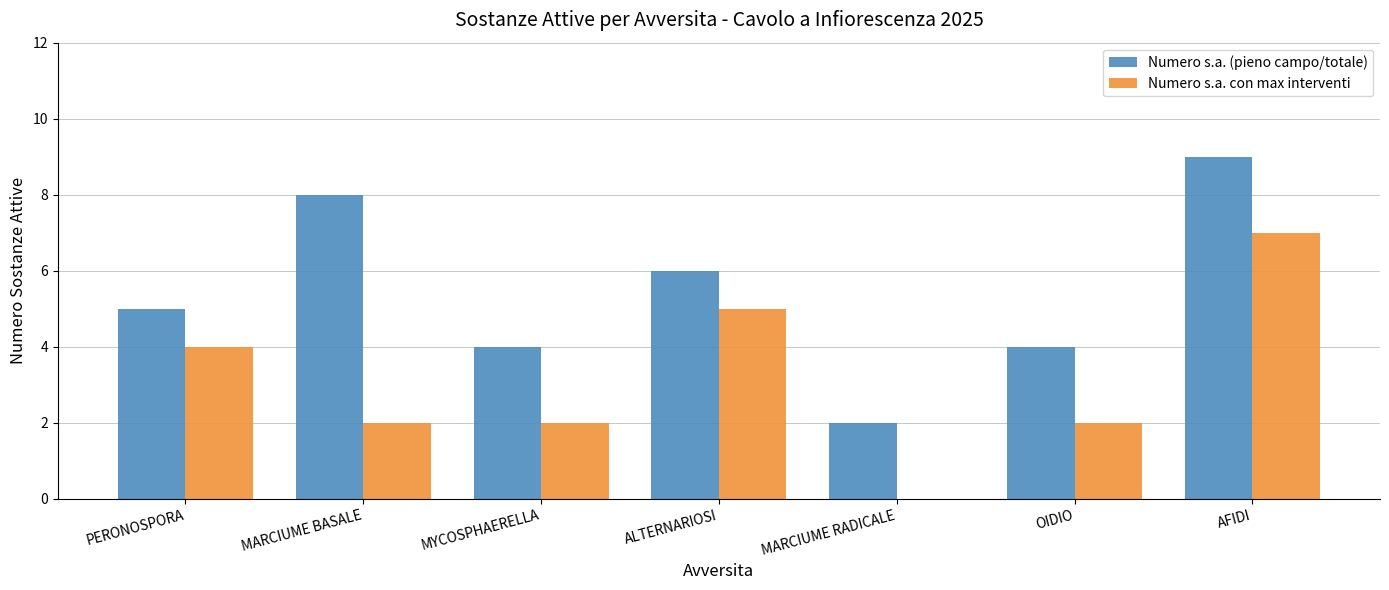

The value of Numero s.a. con max interventi at MARCIUME BASALE is 2. True or false?

True